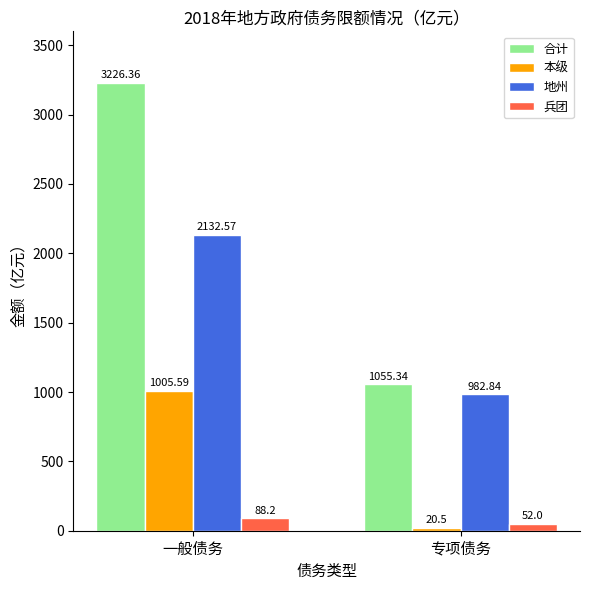

What is the sum of the 兵团 values at 专项债务 and 一般债务?

140.2